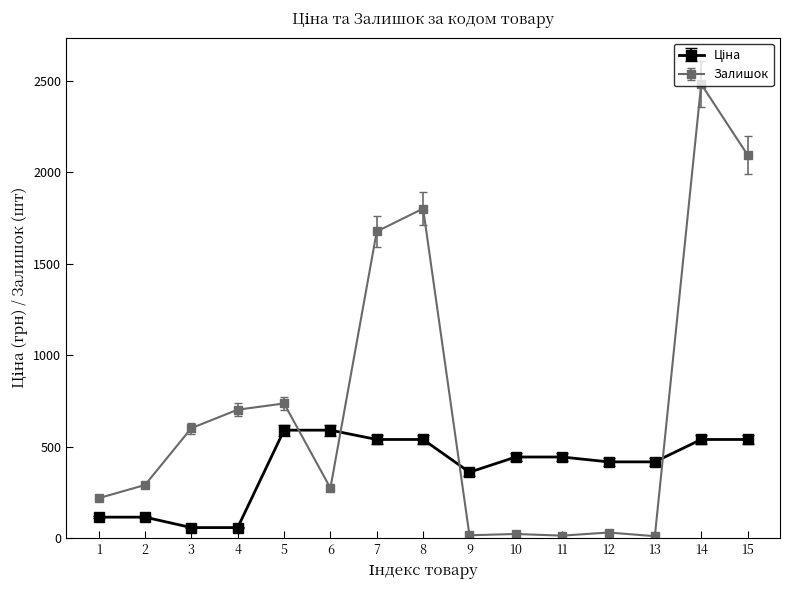

Between 8 and 13, which series saw the biggest shift?

Залишок